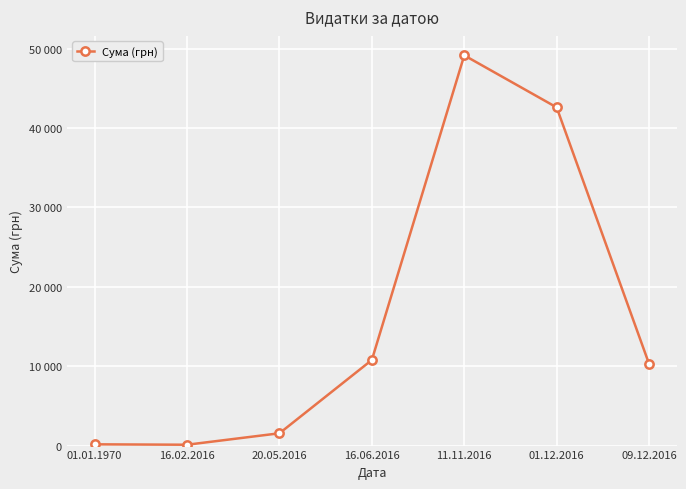

Rank the categories by value from highest to lowest.

11.11.2016, 01.12.2016, 16.06.2016, 09.12.2016, 20.05.2016, 01.01.1970, 16.02.2016